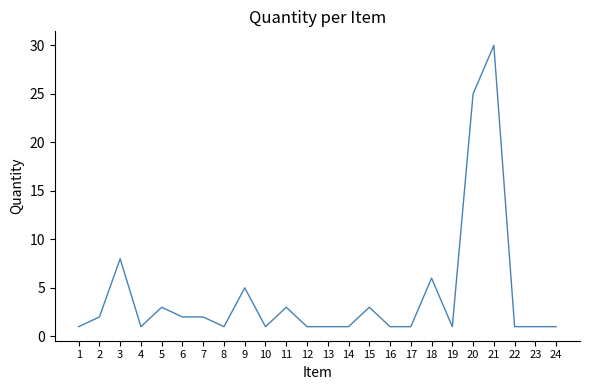

What is the ratio of the value at 17 to the value at 14?

1.0